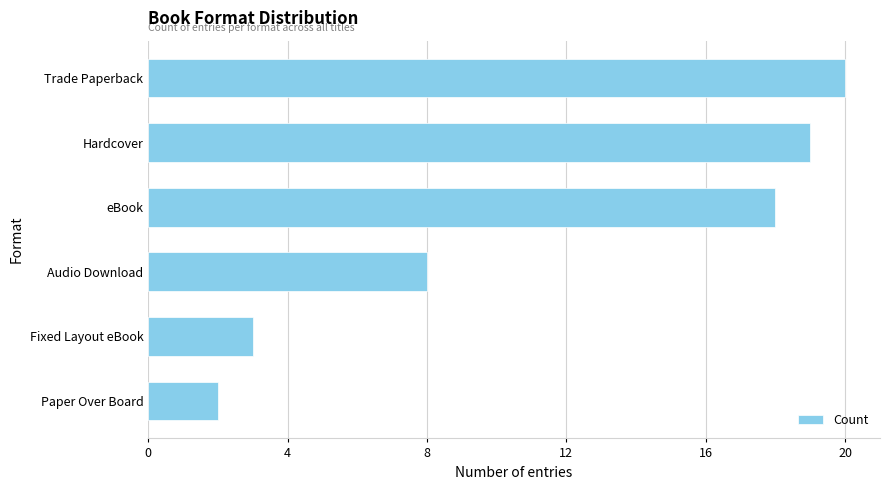

At which label is the value closest to 11?

Audio Download